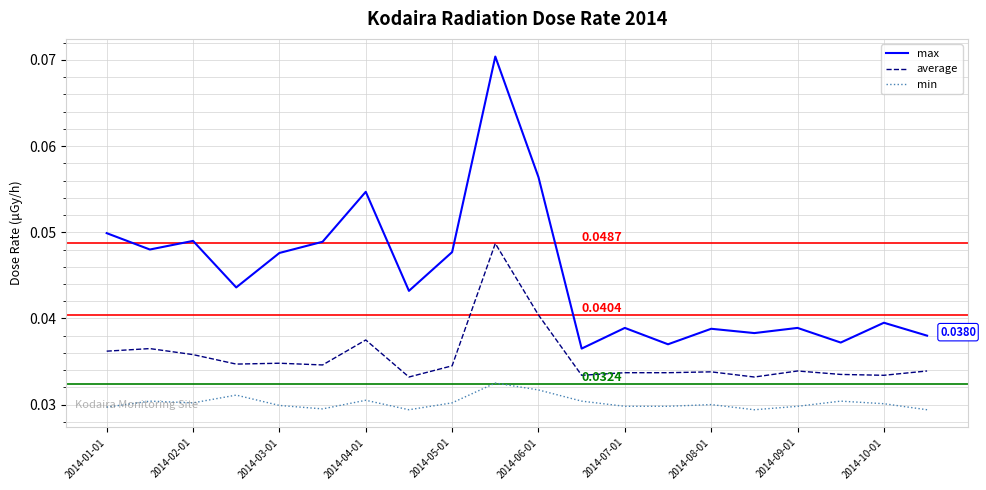

Does the chart have visible grid lines?

Yes